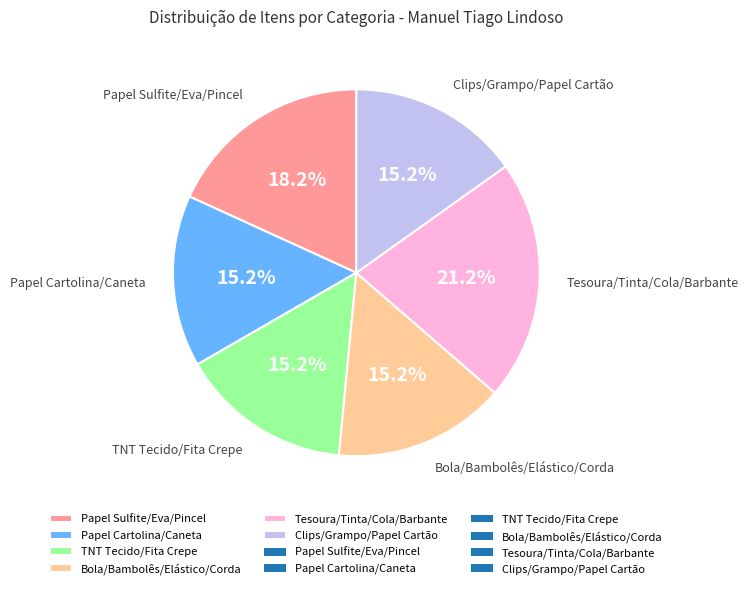

Does any single category account for the majority?

No